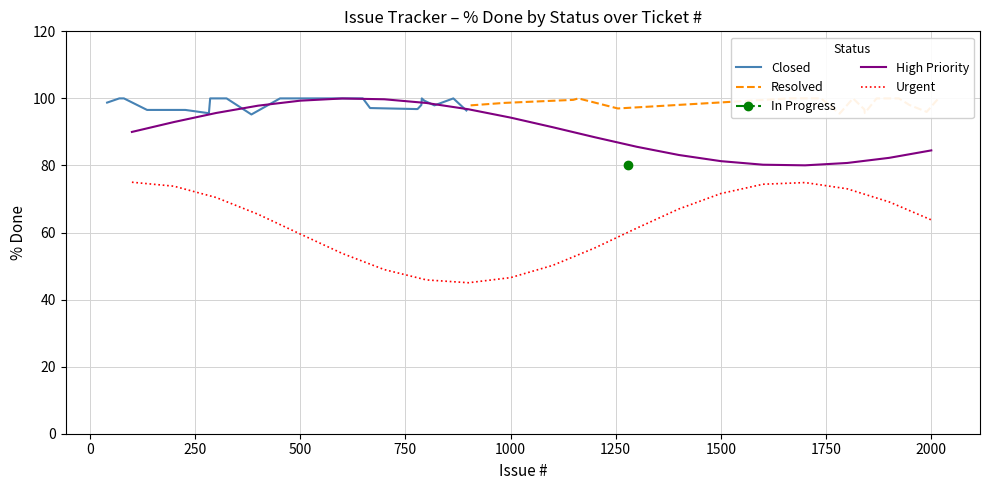

What is the sum of the Resolved values at 2 and 0?

200